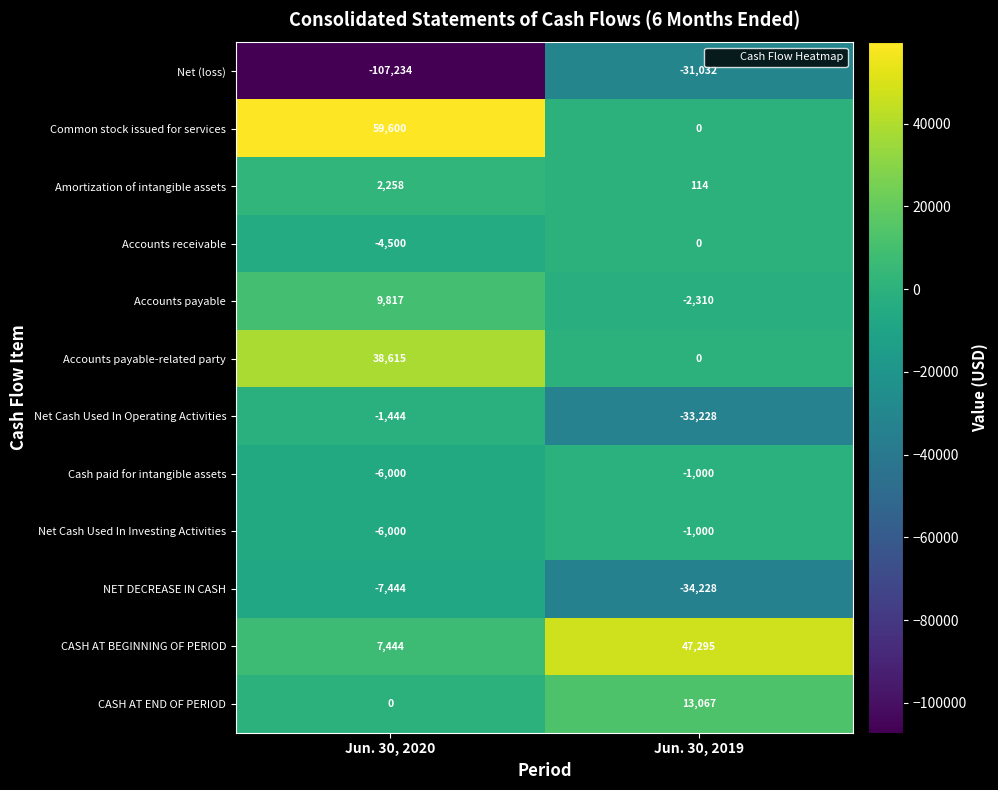

Is it true that CASH AT BEGINNING OF PERIOD equals 2020 at Jun. 30, 2020?

False